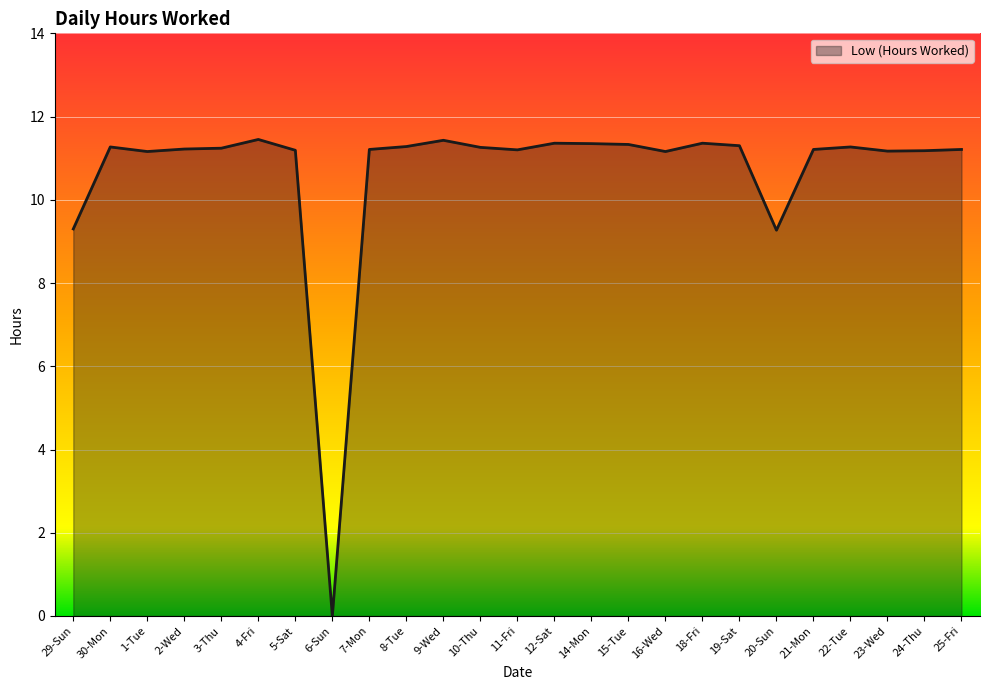

Which category has the lowest value across all series?

6-Sun